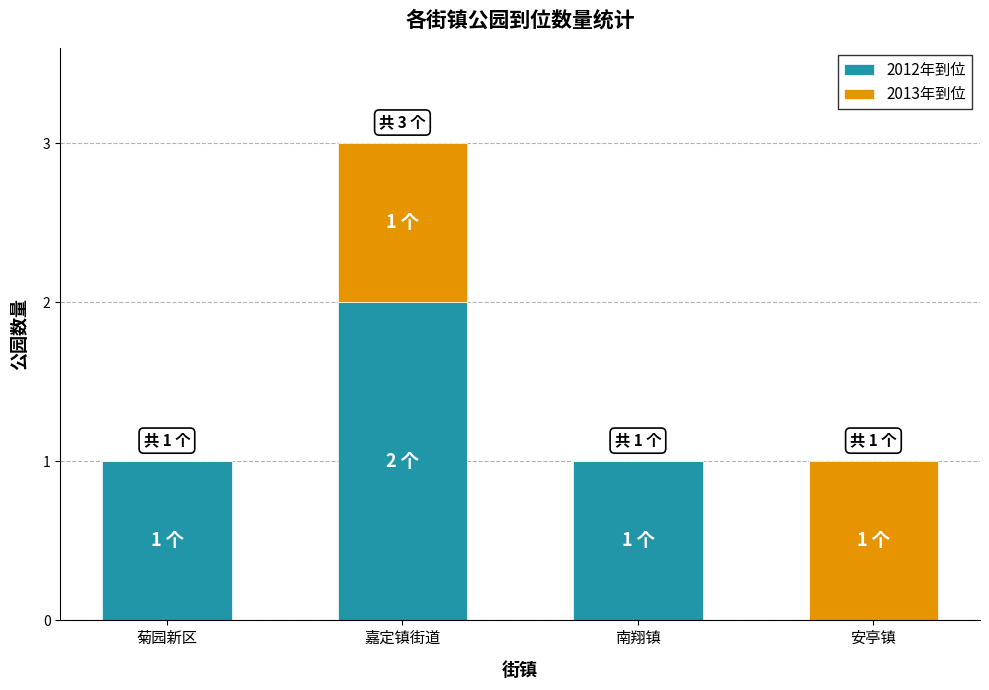

The 2012年到位 series shows 1 at 菊园新区. True or false?

True